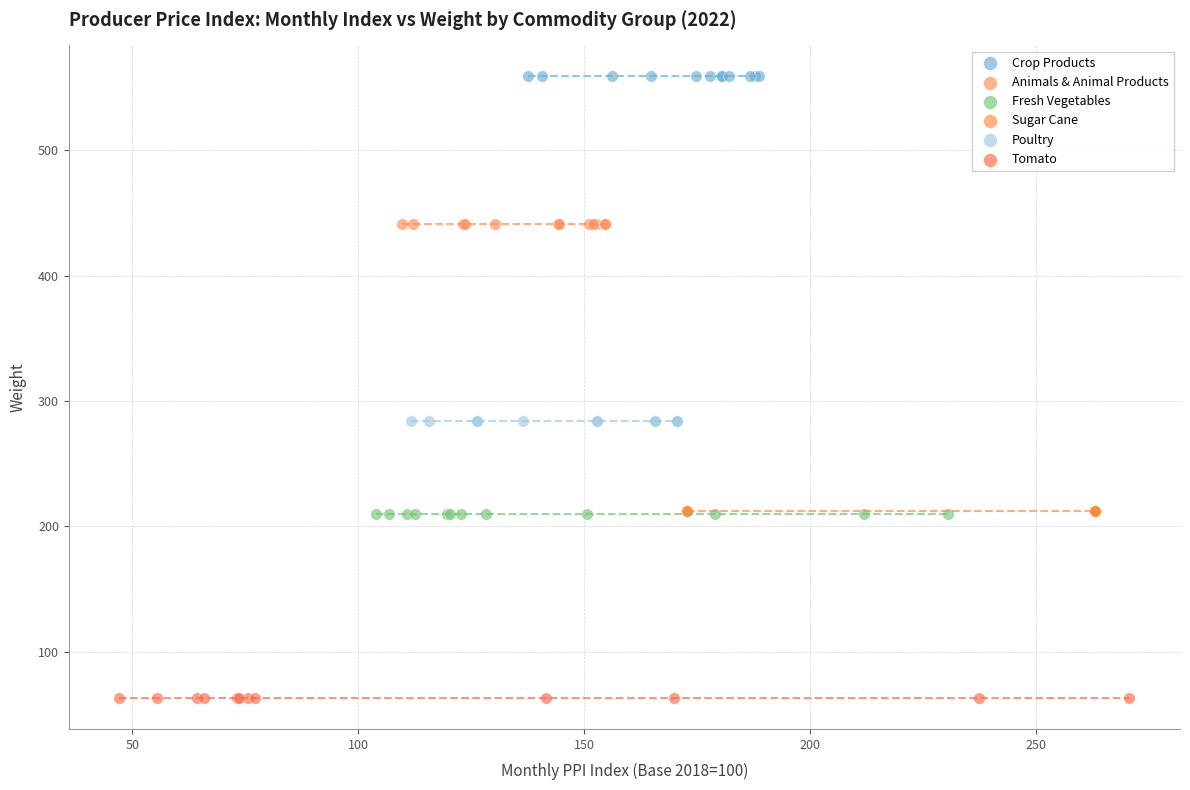

Which series contains the lowest Y value?

Tomato